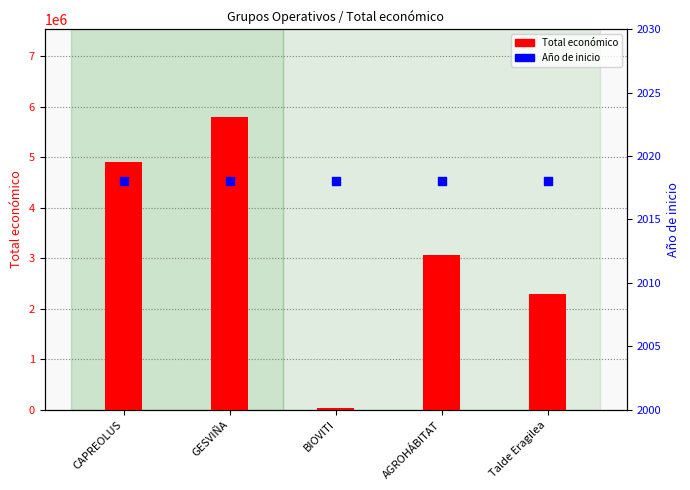

What is the total value across all series at GESVIÑA?

5794239